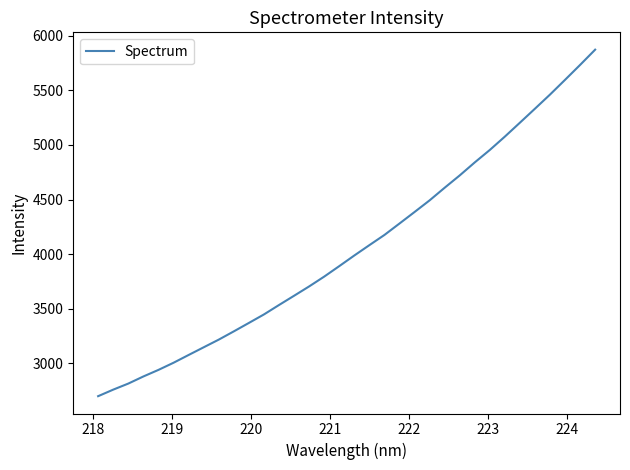

What is the minimum value shown in the chart?

2699.4